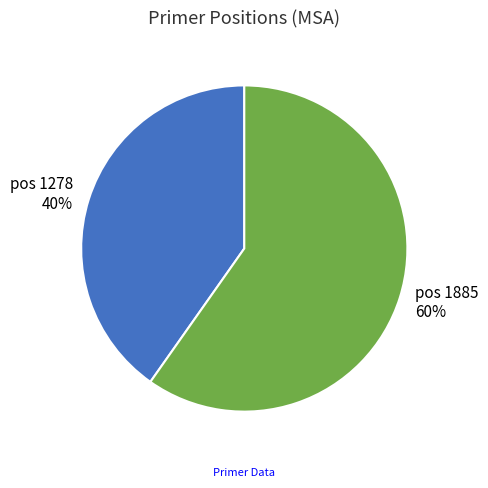

To the nearest percent, what is the difference between the largest and smallest slice percentages?

20%